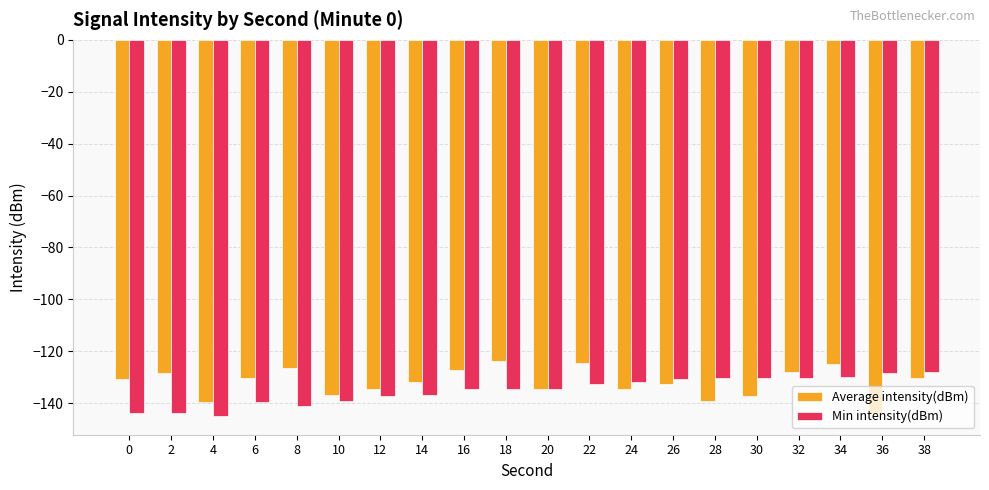

What is the value of the Min intensity(dBm) bar at the 6th from the left?

-139.2